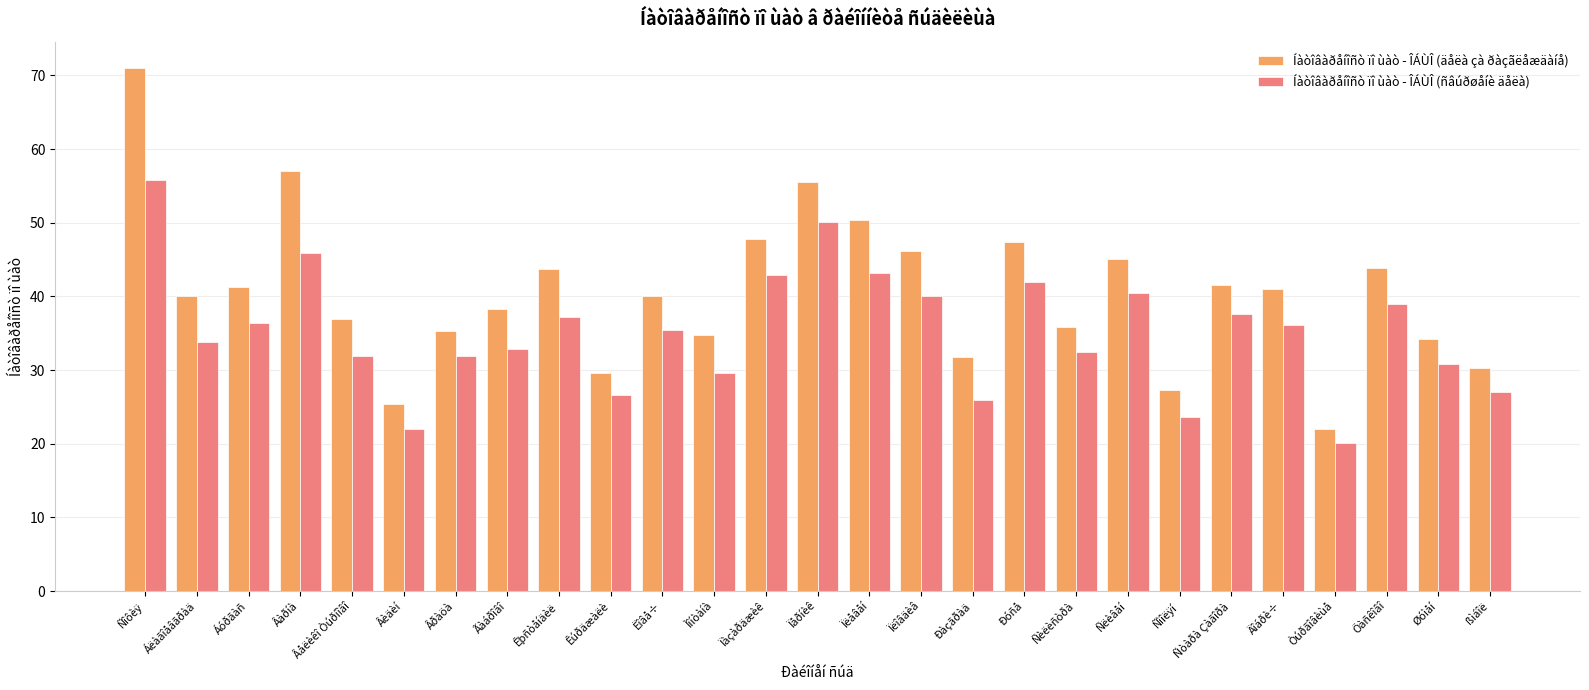

What is the label of the 13th bar from the left?

Ïàçàðäæèê